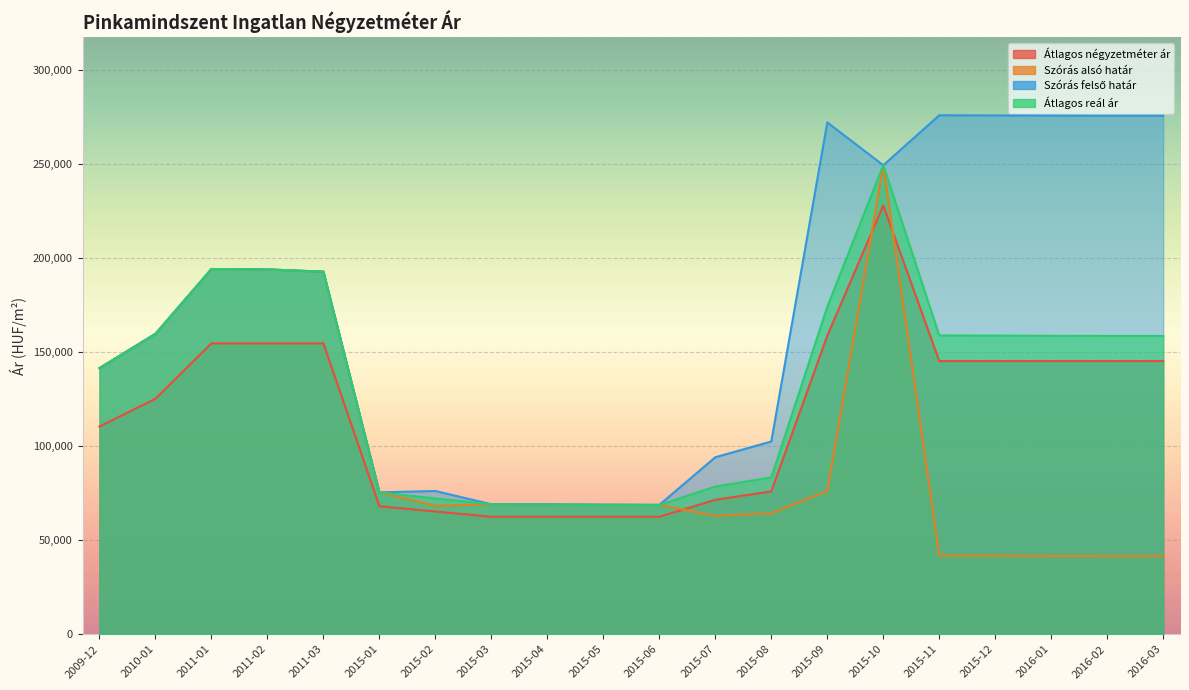

Count the number of categories in the chart.

20